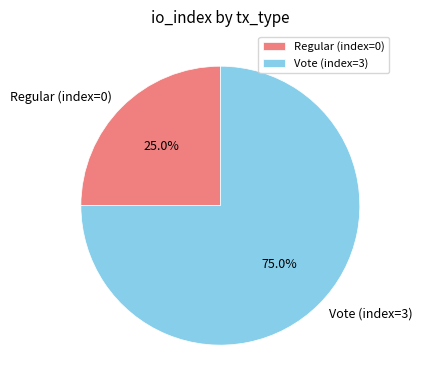

Which slice is the smallest?

Regular